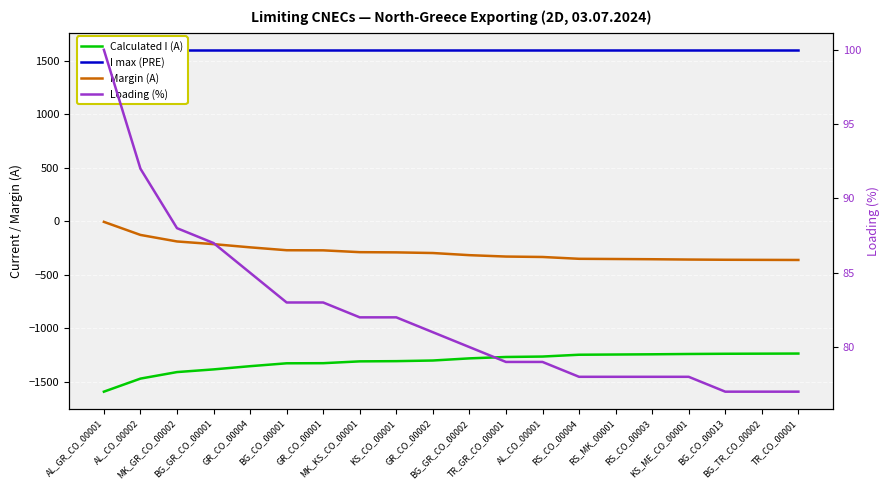

How many distinct data groups are displayed?

4